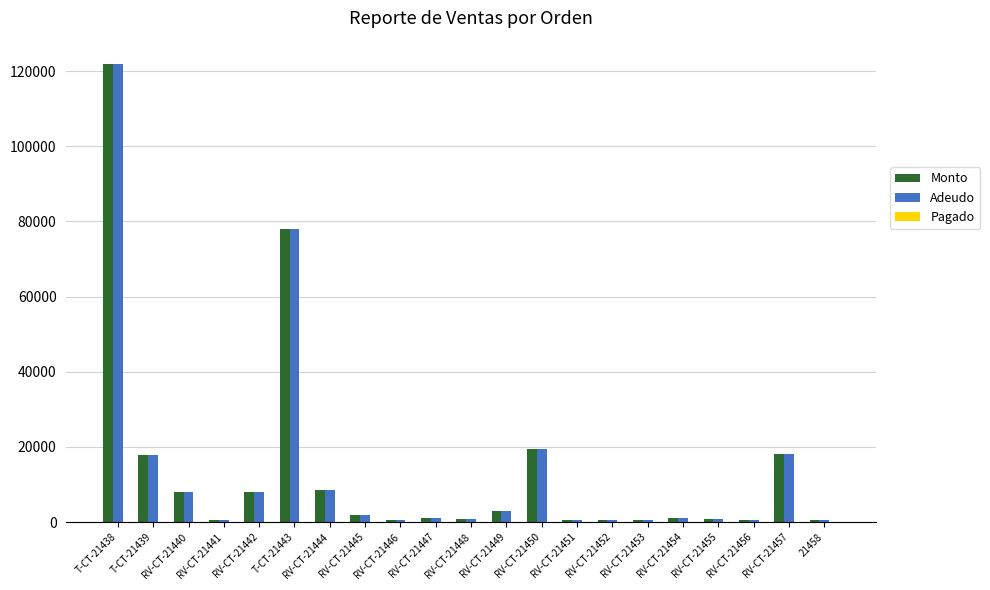

At how many categories does at least one series exceed 104011?

1